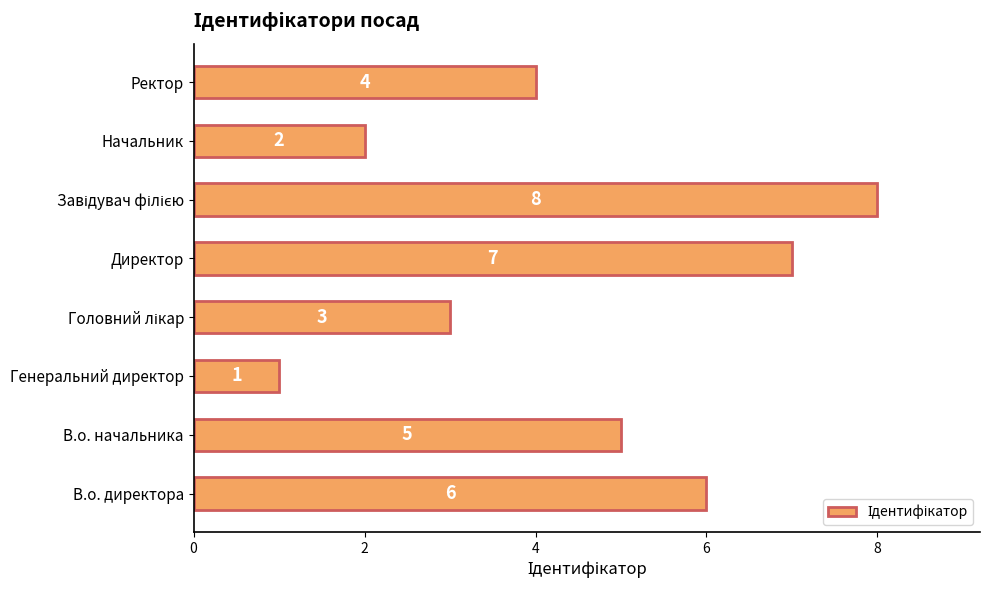

What is the sum of the values at Ректор and В.о. директора?

10